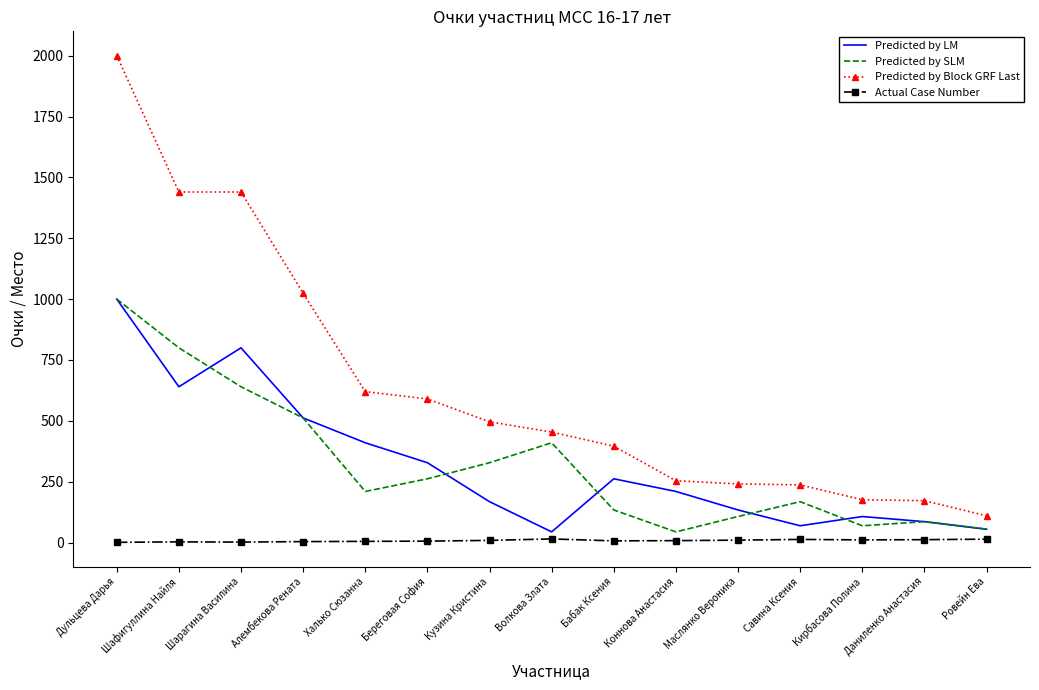

At how many categories does at least one series exceed 6?

15